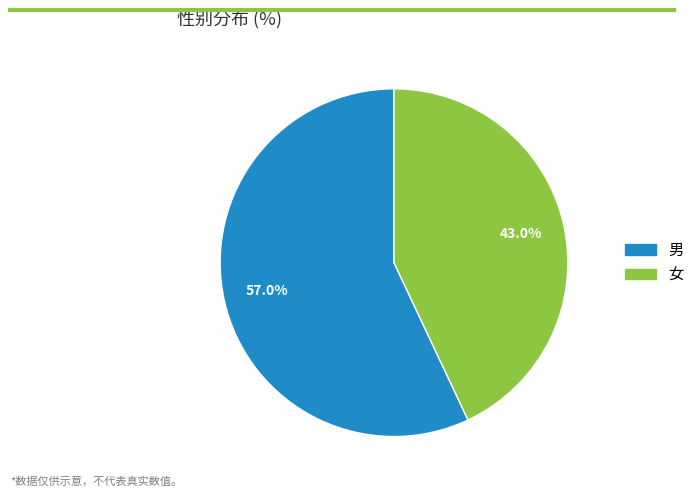

Does any single category account for the majority?

Yes